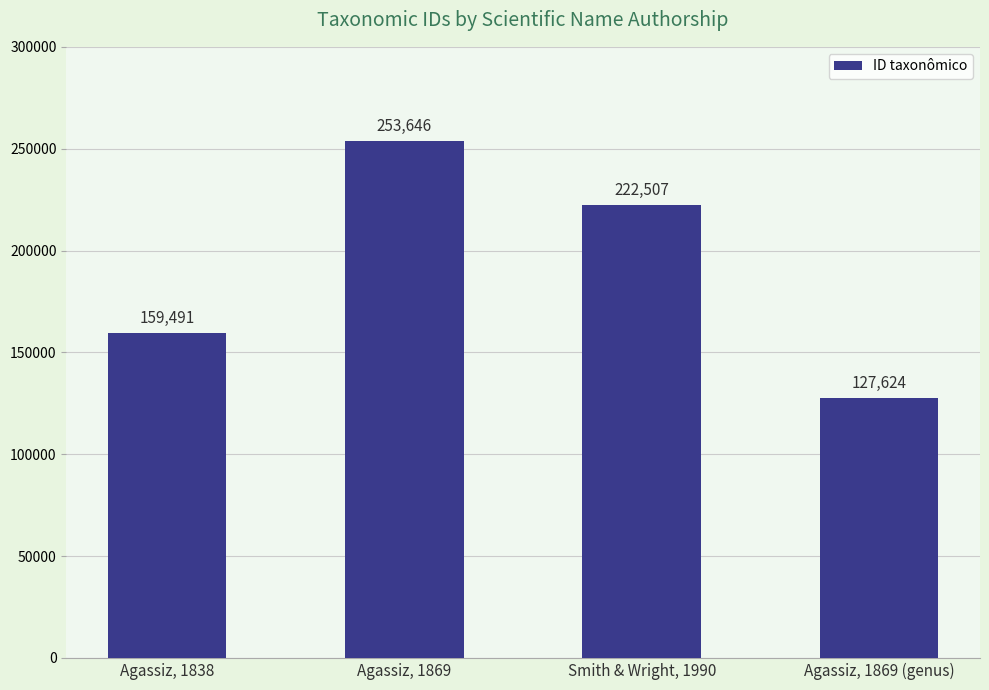

What is the difference between the values at Agassiz, 1838 and Agassiz, 1869?

94155